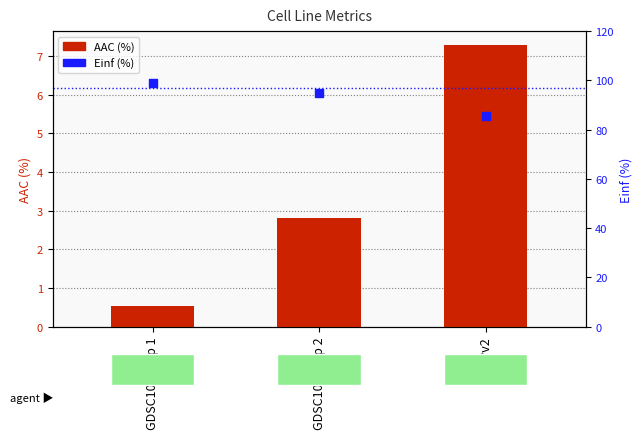

Which series has the largest total across all categories?

Einf (%)